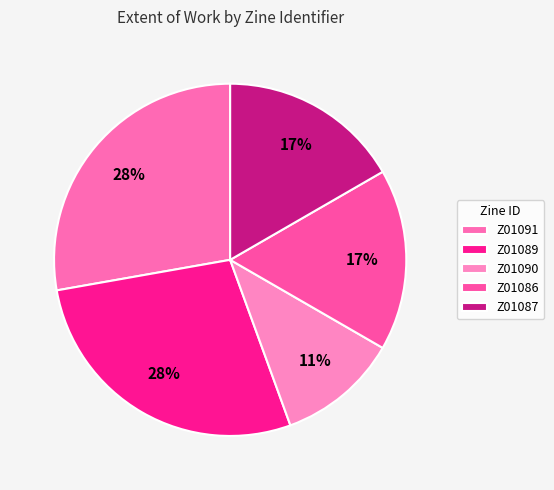

To the nearest percent, what percentage of the pie is Z01086?

17%